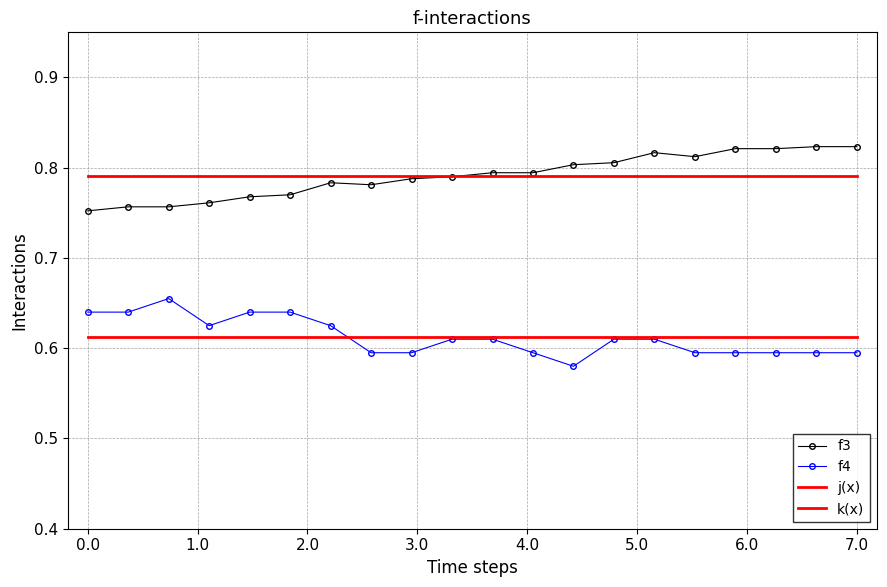

True or false: j(x) and k(x) intersect in this chart.

False